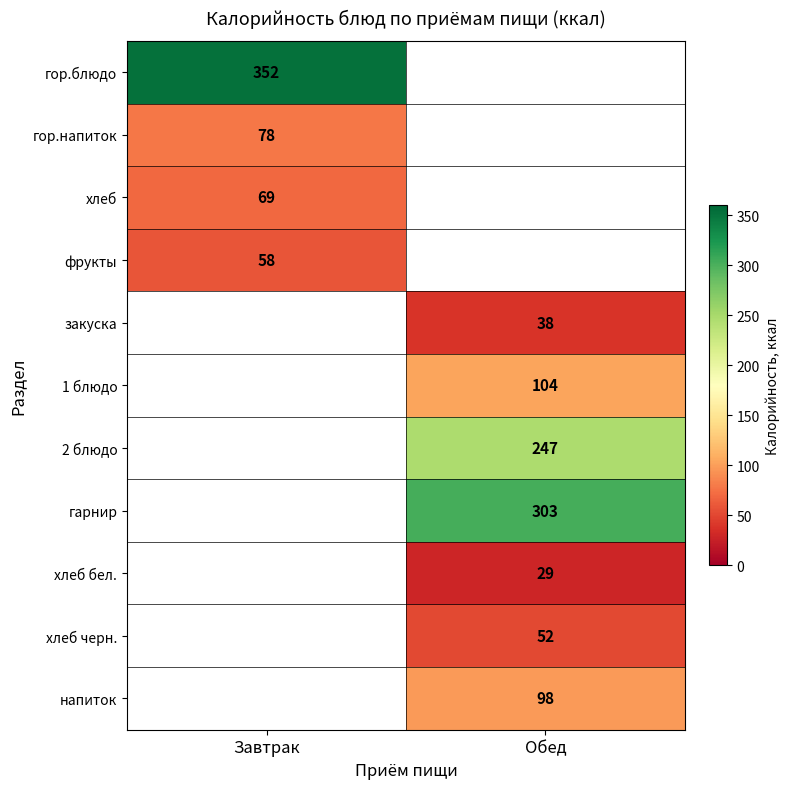

Which label corresponds to the largest value in the chart?

Завтрак